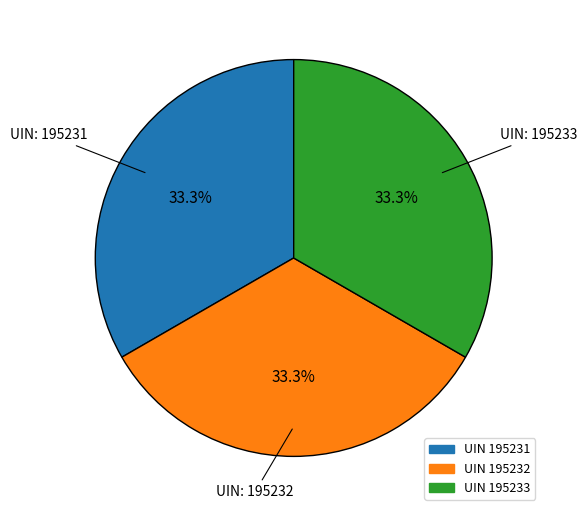

Does any single category account for the majority?

No